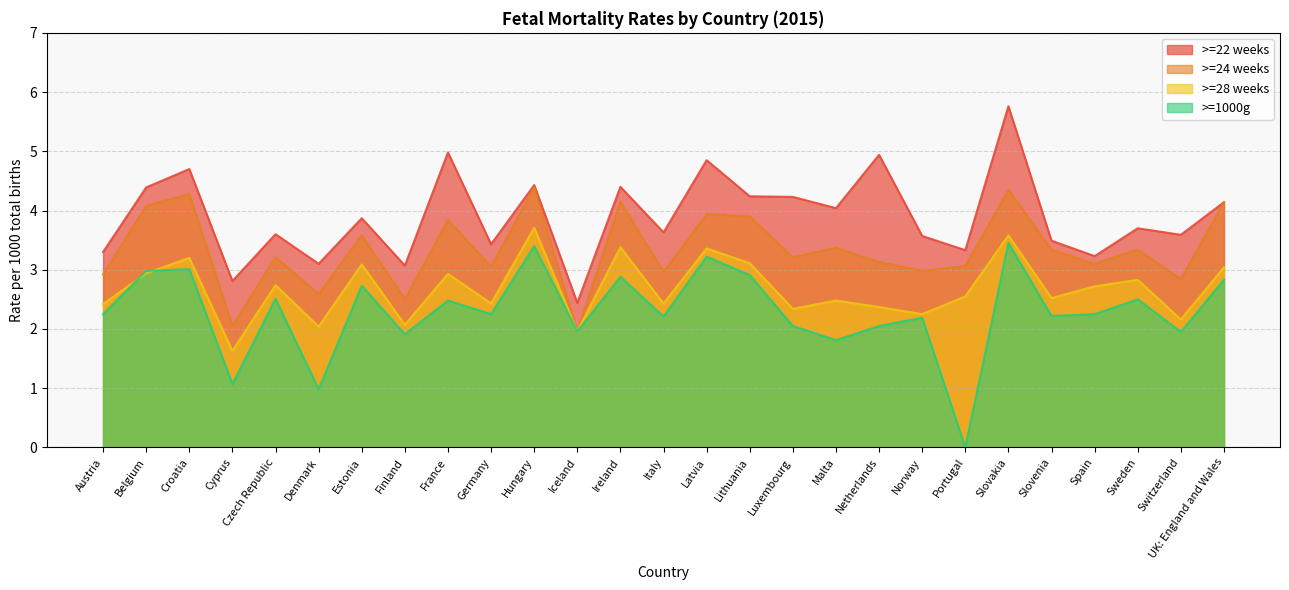

True or false: >=22 weeks and >=28 weeks cross at least once.

False